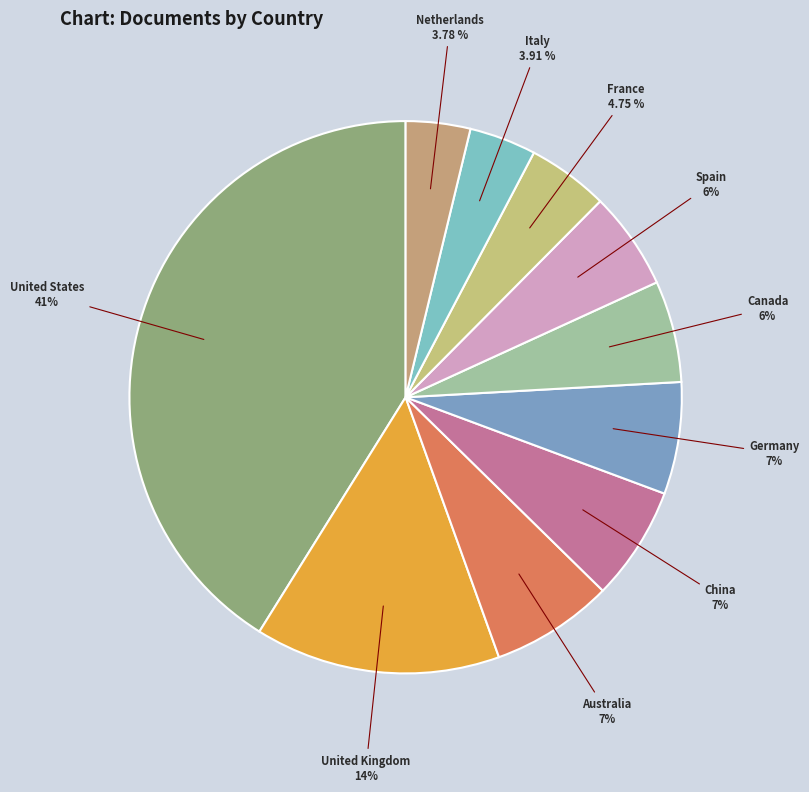

How many segments does this pie chart have?

10